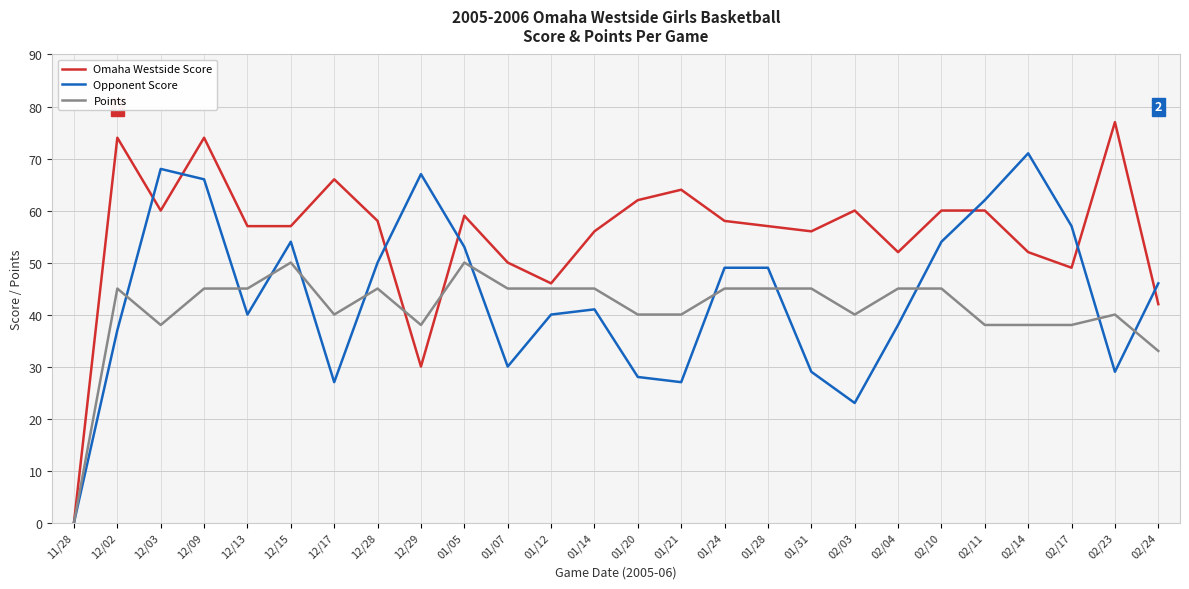

What is the spread (max minus min) of values at 02/04?

14